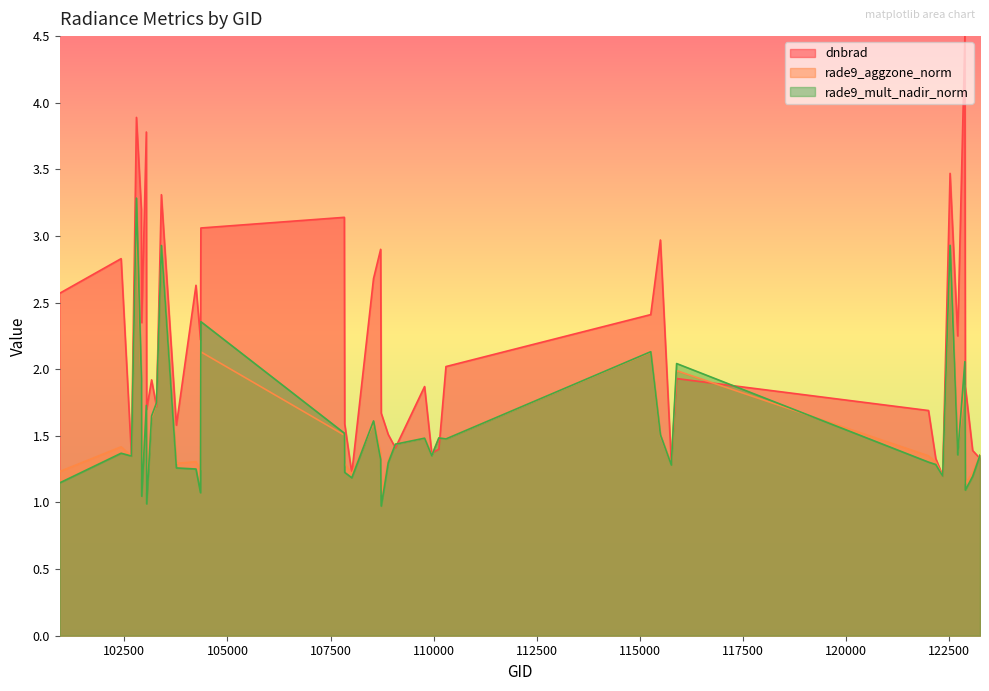

After their last crossing, which series has the higher values: rade9_mult_nadir_norm or rade9_aggzone_norm?

rade9_aggzone_norm